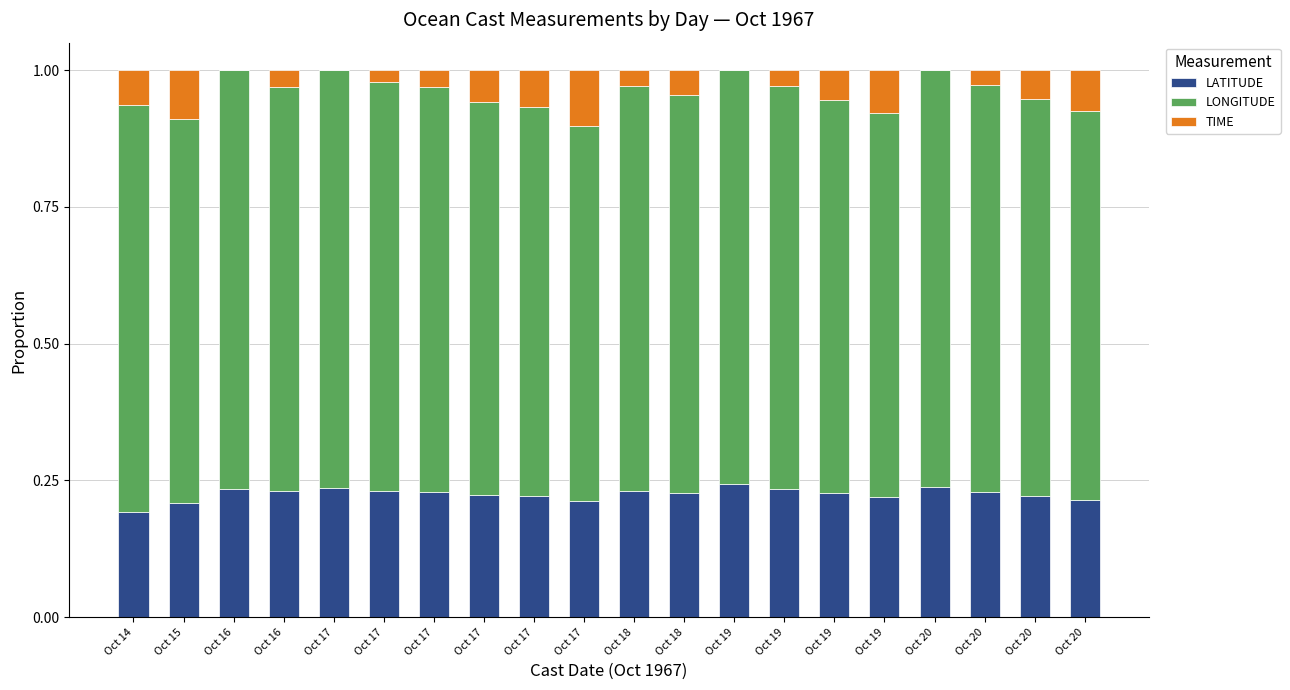

Are the bars horizontal?

No